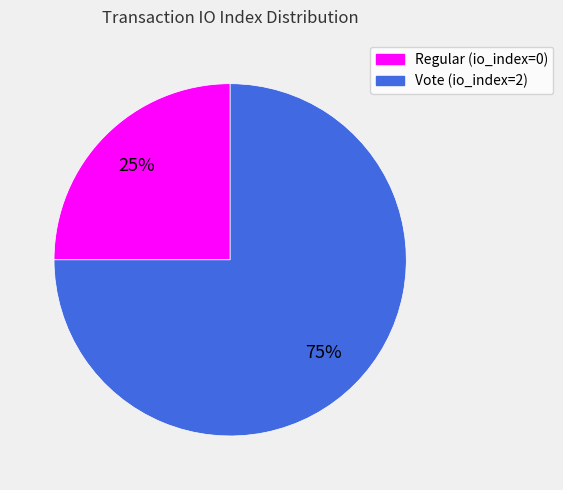

To the nearest percent, what percentage of the pie is Vote (io_index=2)?

75%